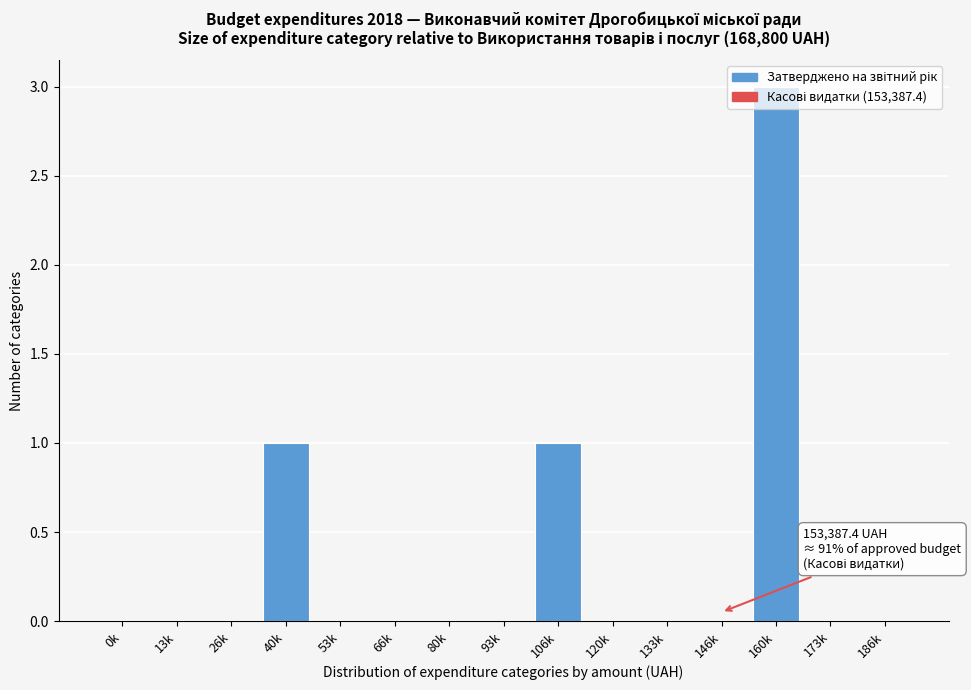

Is it true that the value at 120k is 2?

False